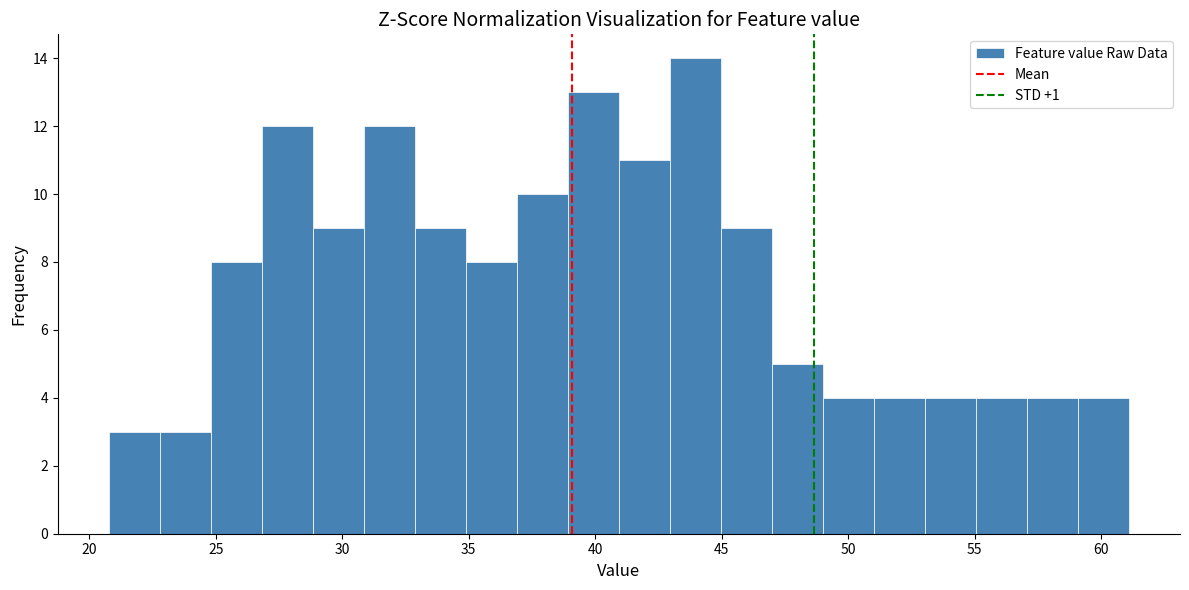

Reading left to right, transcribe this chart: for each bar, give the range it covers on the x-axis and its height. Neither the bar edges nor the heights are printed on the chart, so give them approximately, as read against the axes.

21 to 23: 3
23 to 25: 3
25 to 27: 8
27 to 29: 12
29 to 31: 9
31 to 33: 12
33 to 35: 9
35 to 37: 8
37 to 39: 10
39 to 41: 13
41 to 43: 11
43 to 45: 14
45 to 47: 9
47 to 49: 5
49 to 51: 4
51 to 53: 4
53 to 55: 4
55 to 57: 4
57 to 59: 4
59 to 61: 4